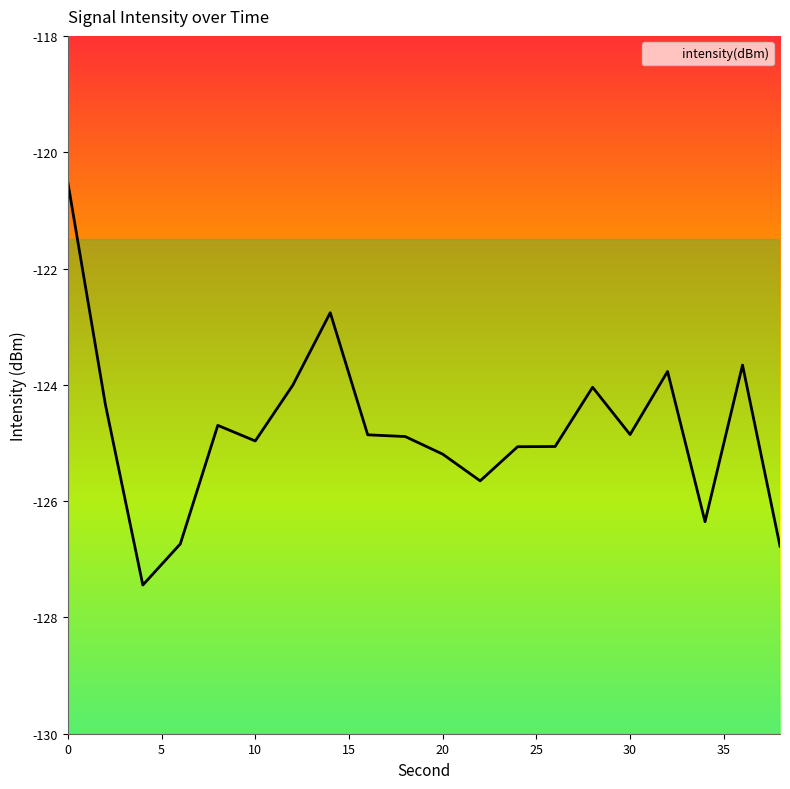

Reading right to left, list all the values displayed in this chart.

38=-126.8	36=-123.7	34=-126.4	32=-123.8	30=-124.9	28=-124.0	26=-125.1	24=-125.1	22=-125.7	20=-125.2	18=-124.9	16=-124.9	14=-122.8	12=-124.0	10=-125.0	8=-124.7	6=-126.7	4=-127.4	2=-124.3	0=-120.5